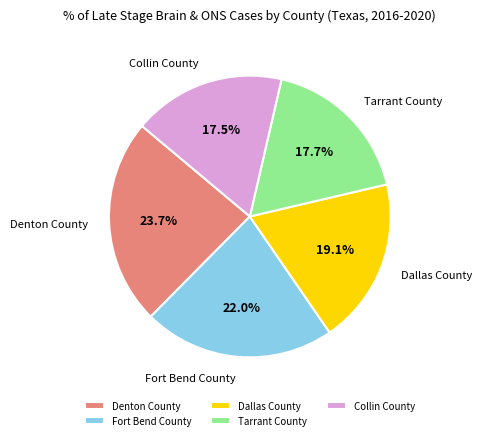

Which has a higher value, Denton County or Dallas County?

Denton County